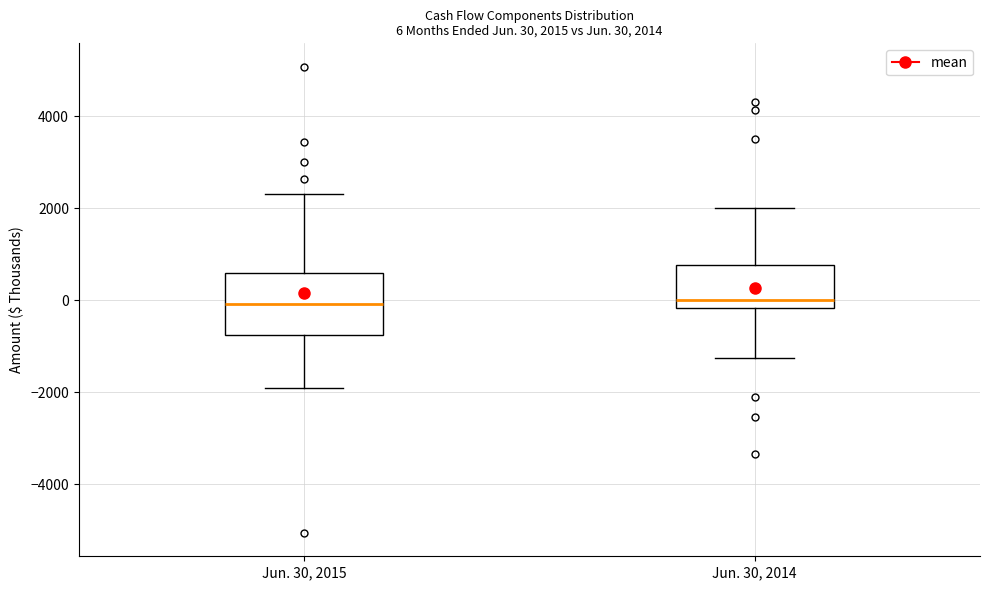

Comparing the boxes themselves (not the whiskers), which one is the tallest?

Jun. 30, 2015